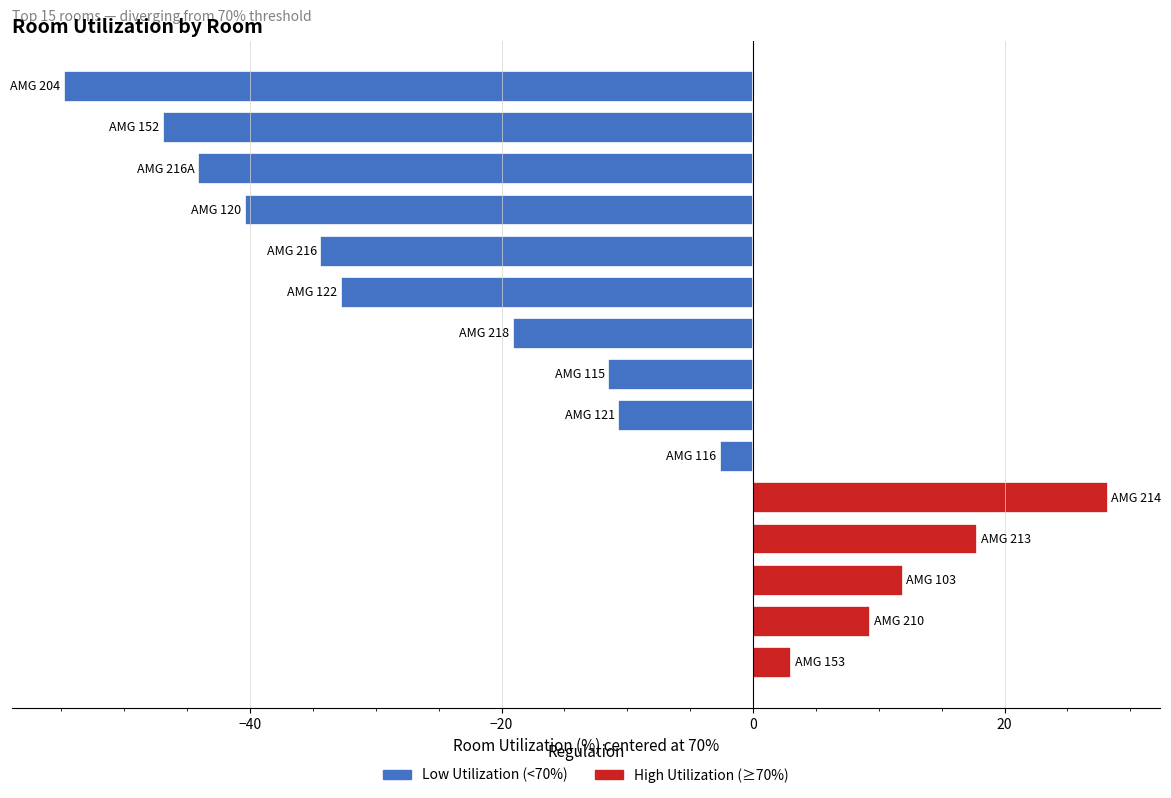

What is the minimum value shown in the chart?

-54.8